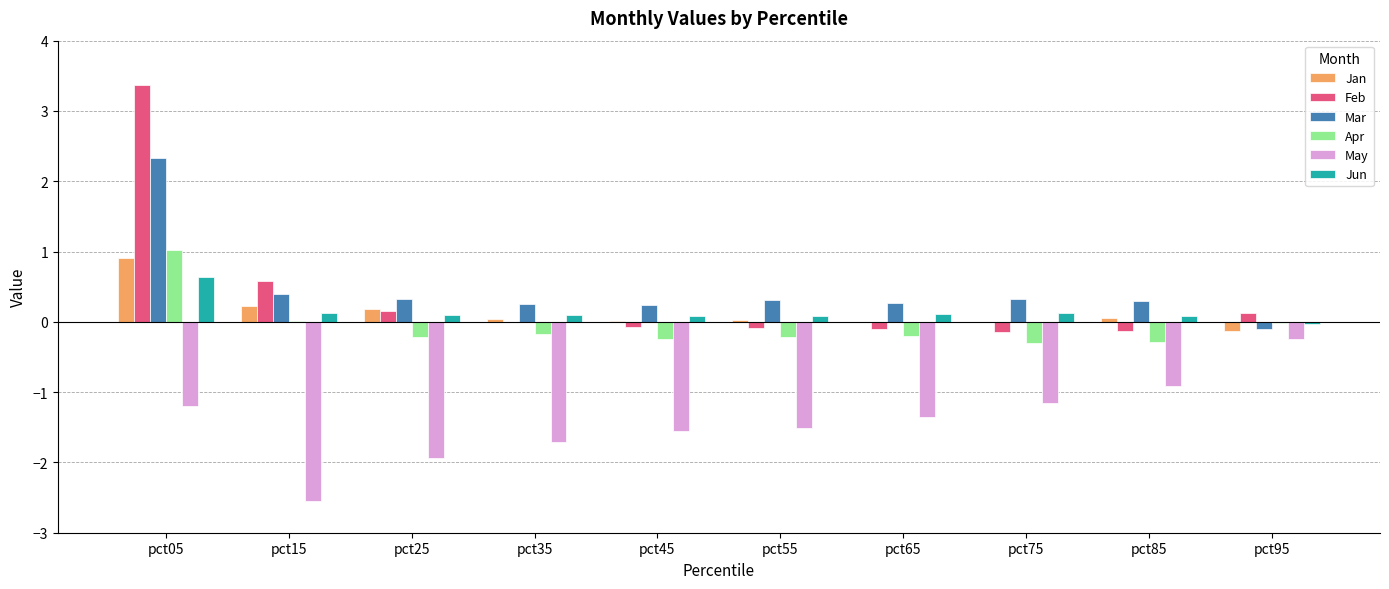

Which category has the highest value in the Jan series?

pct05